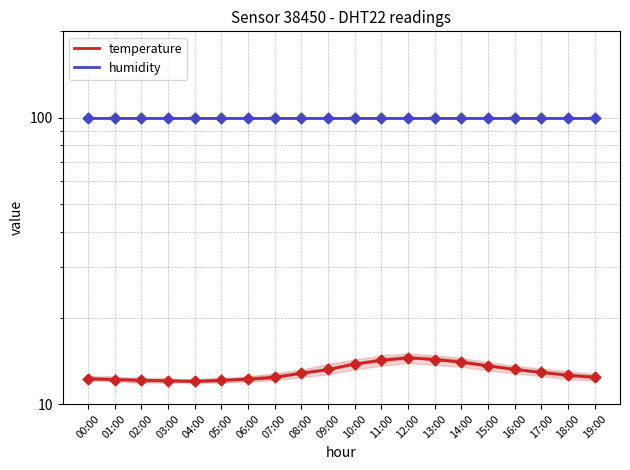

Which series has the largest total across all categories?

humidity